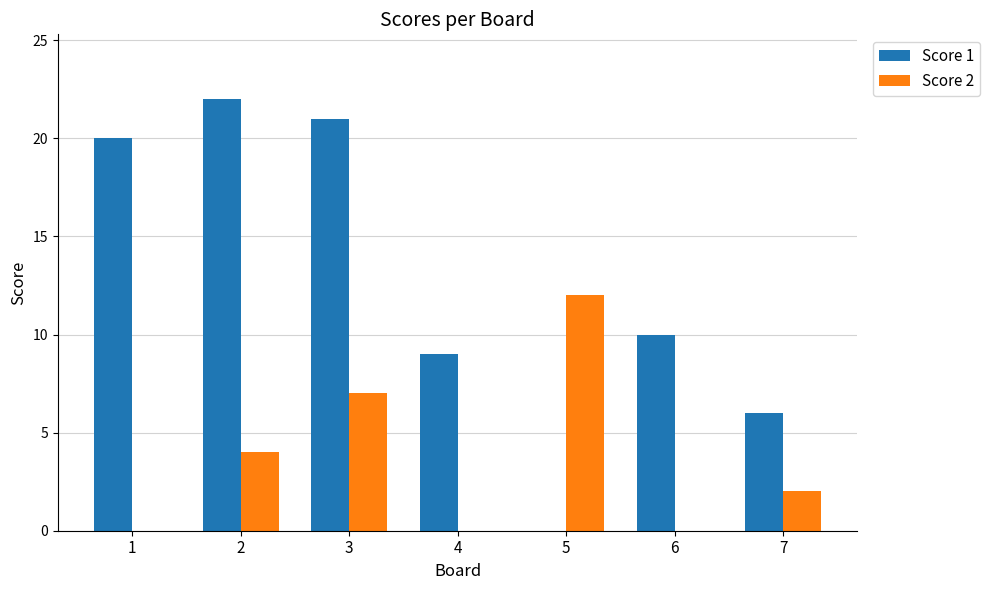

Reading left to right, what are all the values shown in this chart?

Score 1: 1=20	2=22	3=21	4=9	5=0	6=10	7=6
Score 2: 1=0	2=4	3=7	4=0	5=12	6=0	7=2